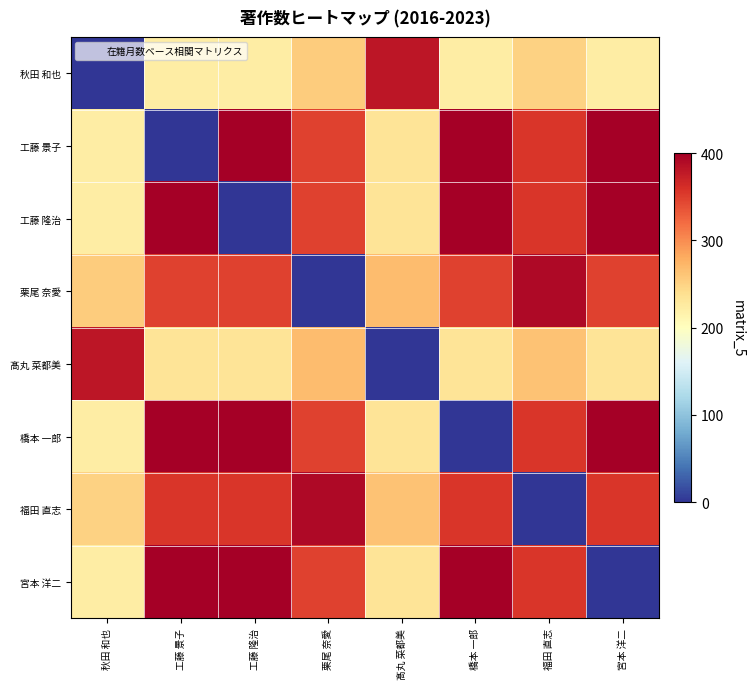

Reading left to right, list all the values displayed in this chart.

秋田 和也: 秋田 和也=0.0	工藤 景子=222.2	工藤 隆治=222.2	栗尾 奈愛=255.3	髙丸 菜都美=381.0	橋本 一郎=222.2	福田 直志=250.0	宮本 洋二=222.2
工藤 景子: 秋田 和也=222.2	工藤 景子=0.0	工藤 隆治=400.0	栗尾 奈愛=348.1	髙丸 菜都美=233.3	橋本 一郎=400.0	福田 直志=355.6	宮本 洋二=400.0
工藤 隆治: 秋田 和也=222.2	工藤 景子=400.0	工藤 隆治=0.0	栗尾 奈愛=348.1	髙丸 菜都美=233.3	橋本 一郎=400.0	福田 直志=355.6	宮本 洋二=400.0
栗尾 奈愛: 秋田 和也=255.3	工藤 景子=348.1	工藤 隆治=348.1	栗尾 奈愛=0.0	髙丸 菜都美=268.1	橋本 一郎=348.1	福田 直志=391.7	宮本 洋二=348.1
髙丸 菜都美: 秋田 和也=381.0	工藤 景子=233.3	工藤 隆治=233.3	栗尾 奈愛=268.1	髙丸 菜都美=0.0	橋本 一郎=233.3	福田 直志=262.5	宮本 洋二=233.3
橋本 一郎: 秋田 和也=222.2	工藤 景子=400.0	工藤 隆治=400.0	栗尾 奈愛=348.1	髙丸 菜都美=233.3	橋本 一郎=0.0	福田 直志=355.6	宮本 洋二=400.0
福田 直志: 秋田 和也=250.0	工藤 景子=355.6	工藤 隆治=355.6	栗尾 奈愛=391.7	髙丸 菜都美=262.5	橋本 一郎=355.6	福田 直志=0.0	宮本 洋二=355.6
宮本 洋二: 秋田 和也=222.2	工藤 景子=400.0	工藤 隆治=400.0	栗尾 奈愛=348.1	髙丸 菜都美=233.3	橋本 一郎=400.0	福田 直志=355.6	宮本 洋二=0.0